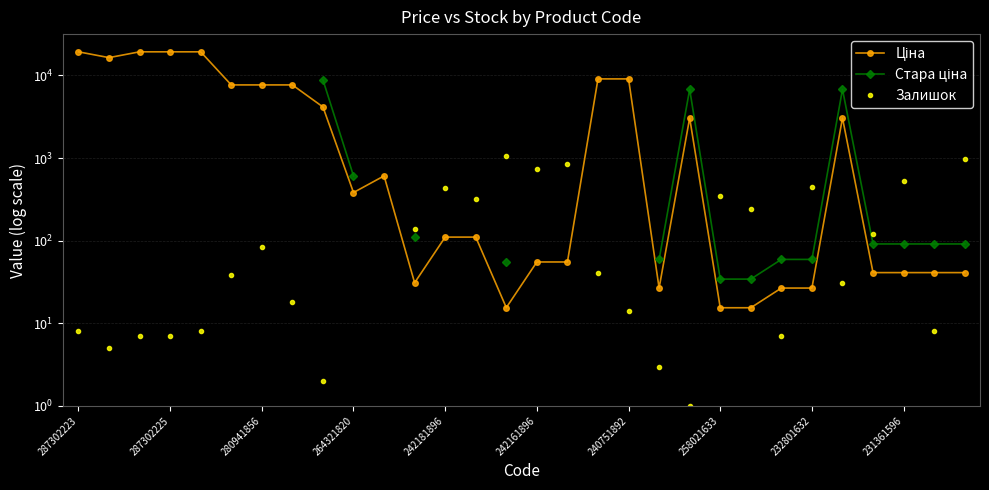

Is it true that Ціна equals 9726.4 at 280941856?

False